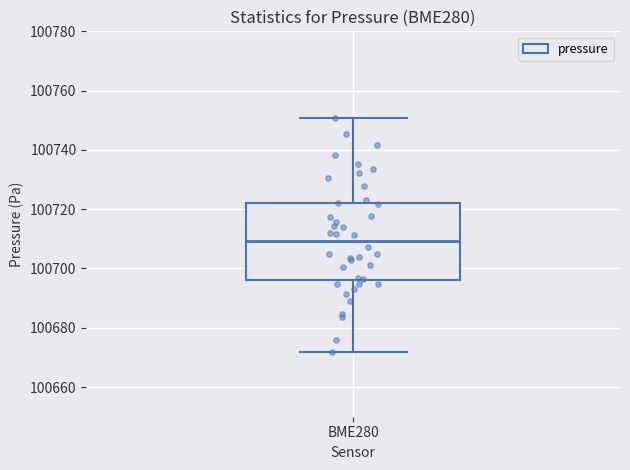

Read this box plot against the y-axis: the position of the median line, the range covered by the box, and the ends of both whiskers. The values are not printed on the chart, so give them approximately, as read against the axis.

median 100710, box 100696 to 100722, whiskers 100672 to 100750